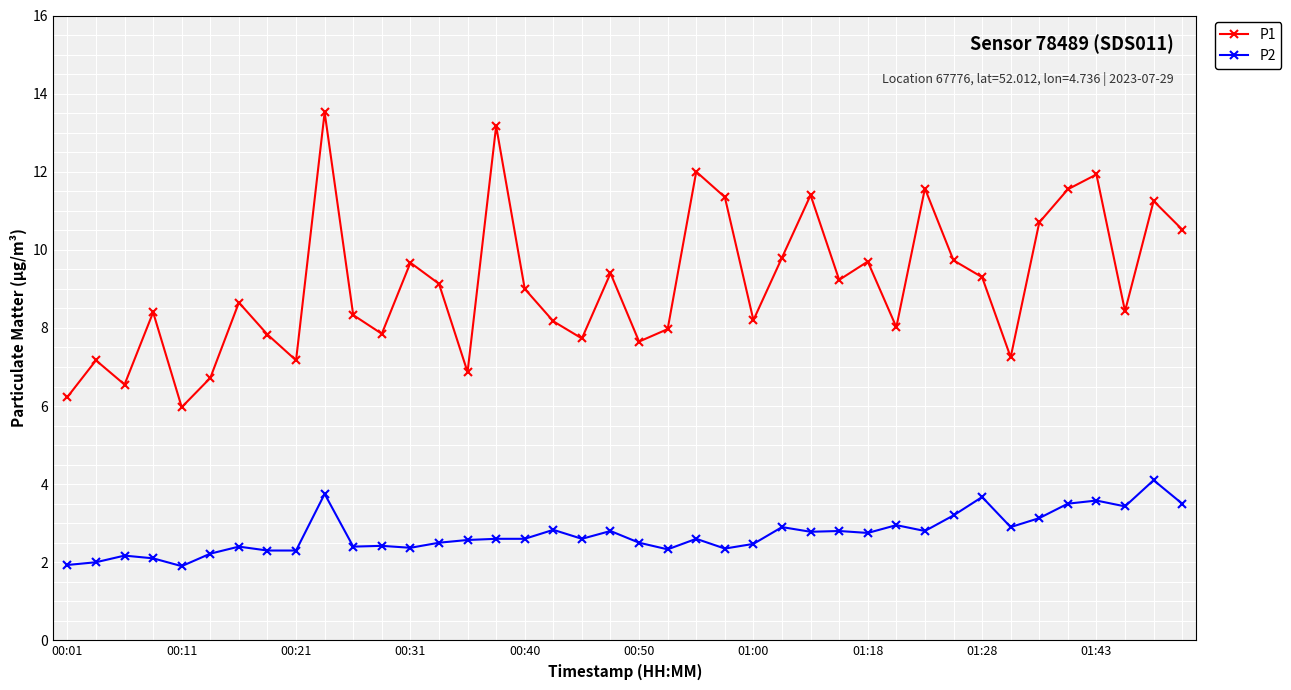

Which series has the largest total across all categories?

P1